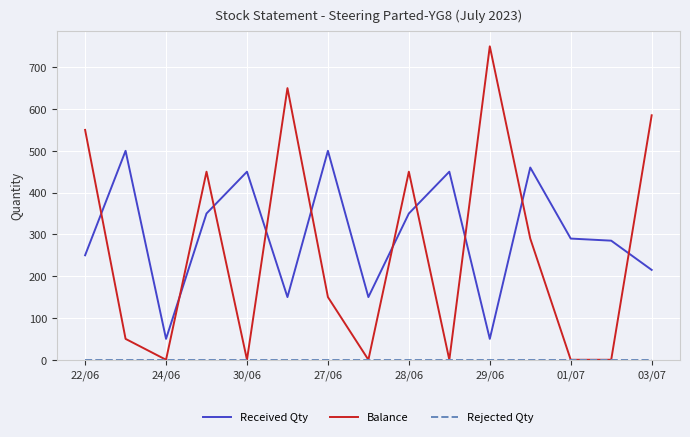

How many intersections are there between Balance and Received Qty?

10